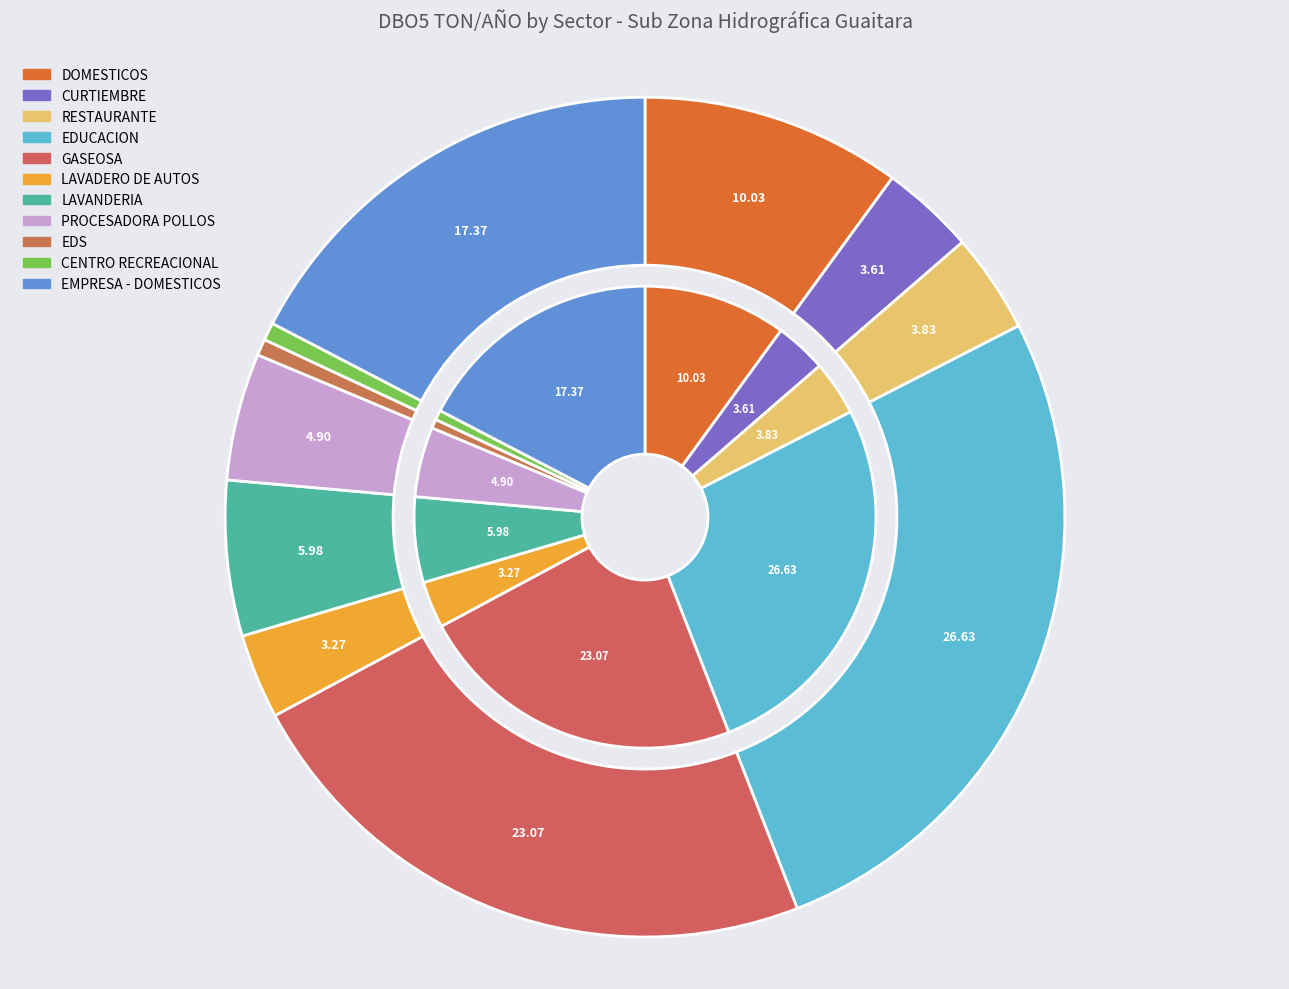

Is there any slice that represents more than half of the pie?

No